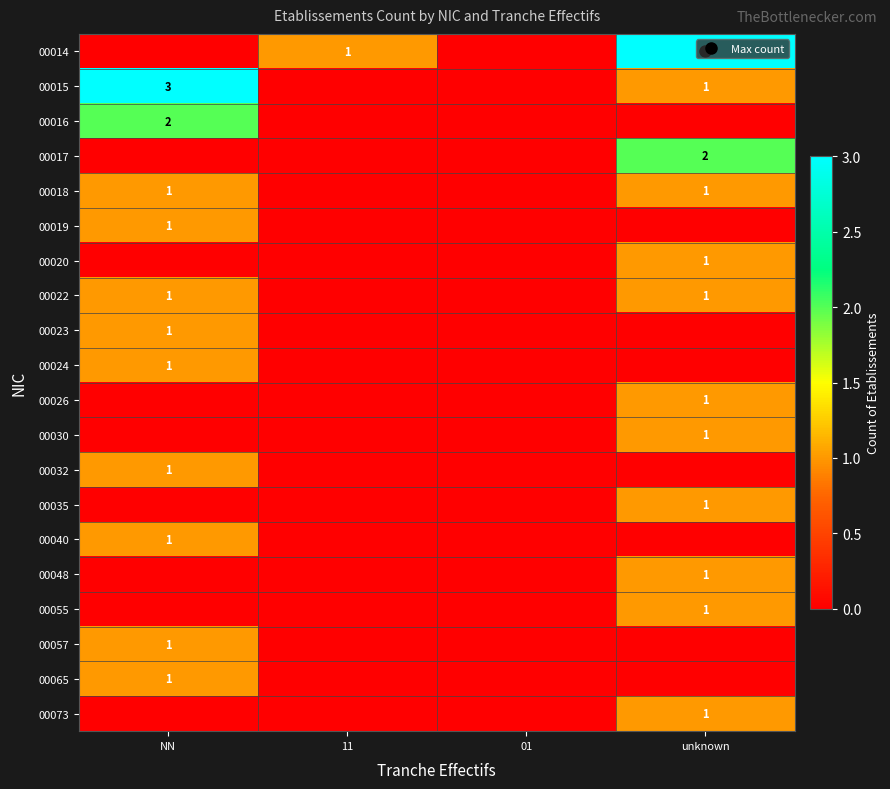

Is it true that 00065 equals 0 at 11?

False